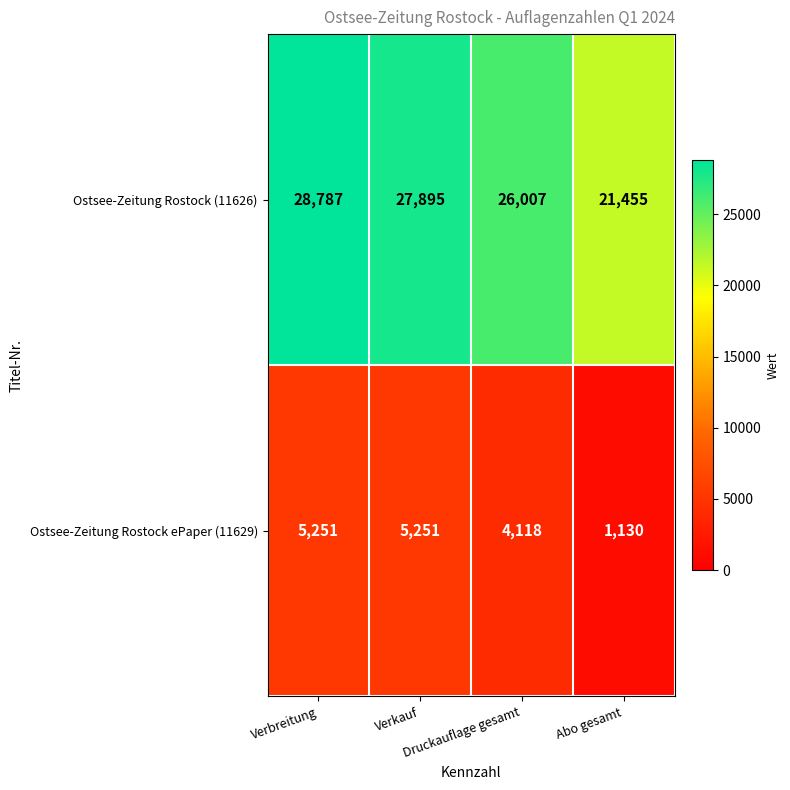

What is the average value of the Ostsee-Zeitung Rostock ePaper (11629) series?

3938